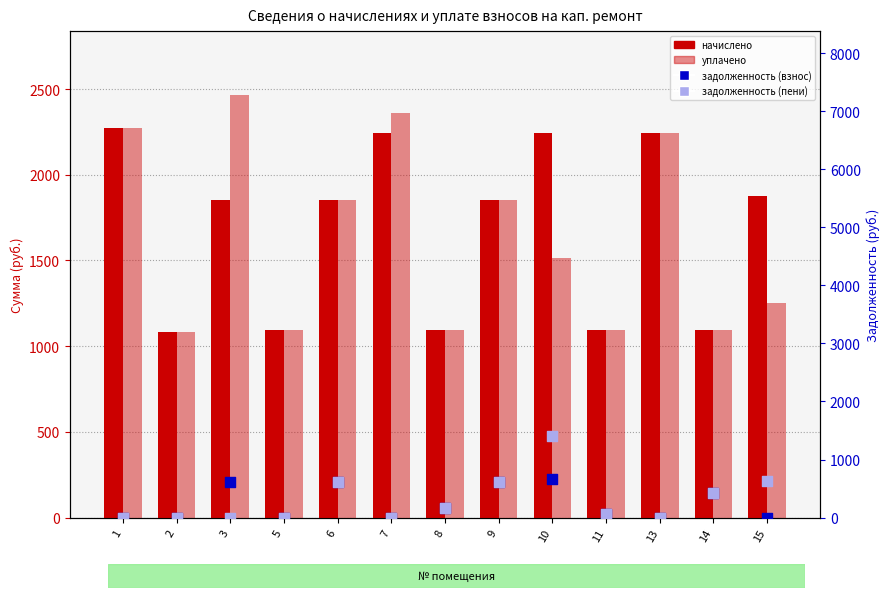

What are all the series names shown in the legend?

начислено, уплачено, задолженность (взнос), задолженность (пени)